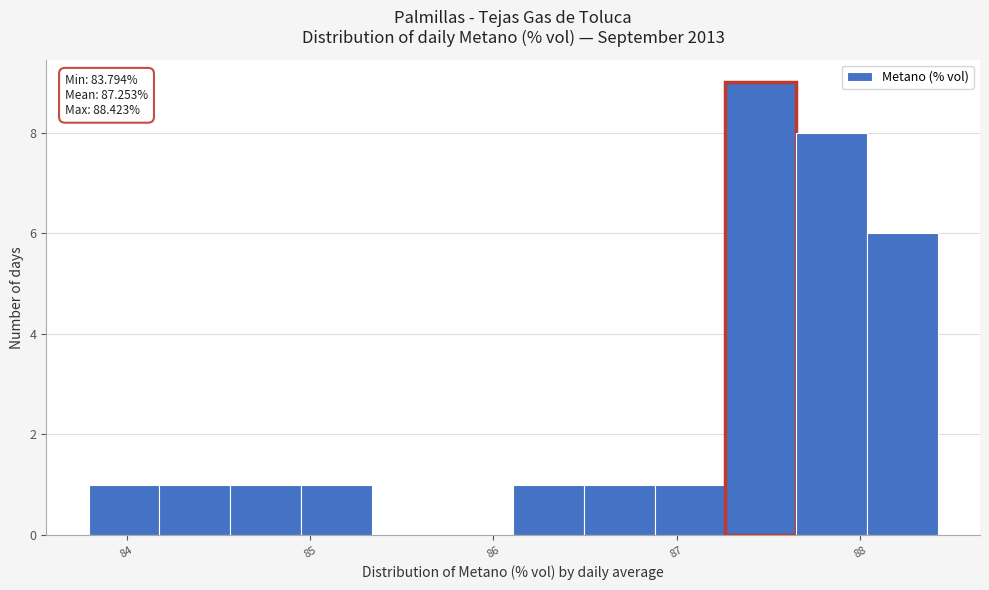

Around what value on the x-axis is the tallest bar? Give the approximate position of its centre, as read against the axis.

87.5